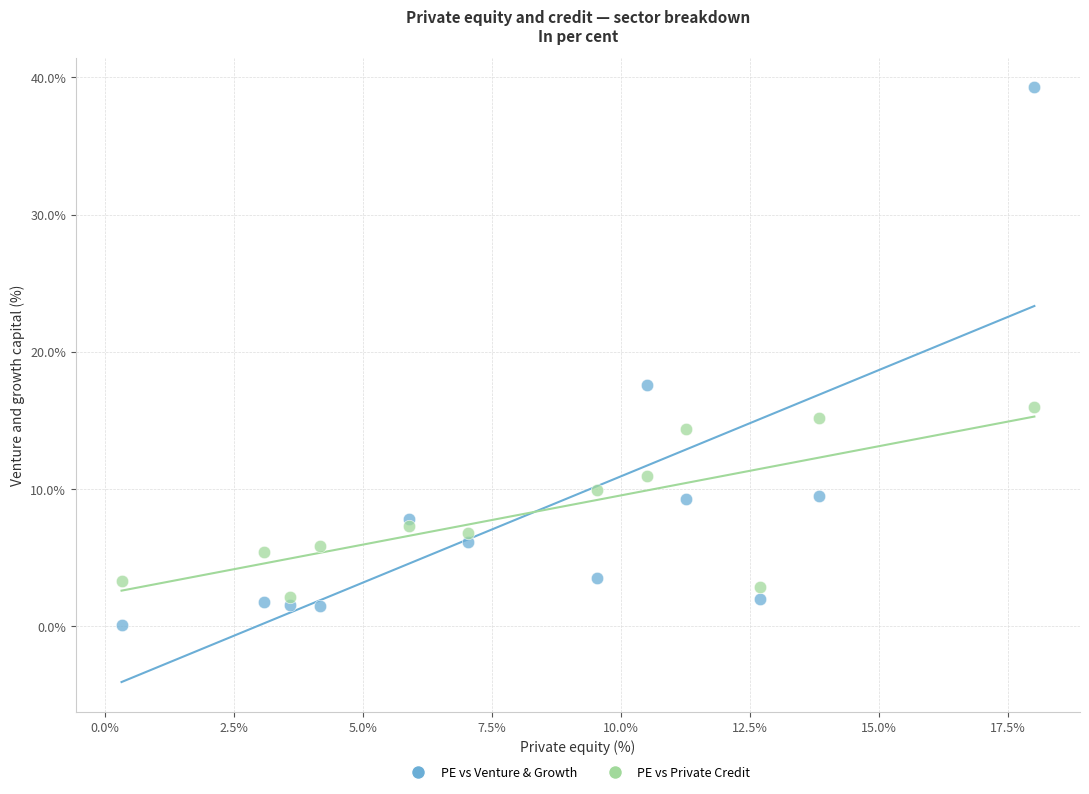

Across all data points, what is the range of Y values (max minus min)?

39.2